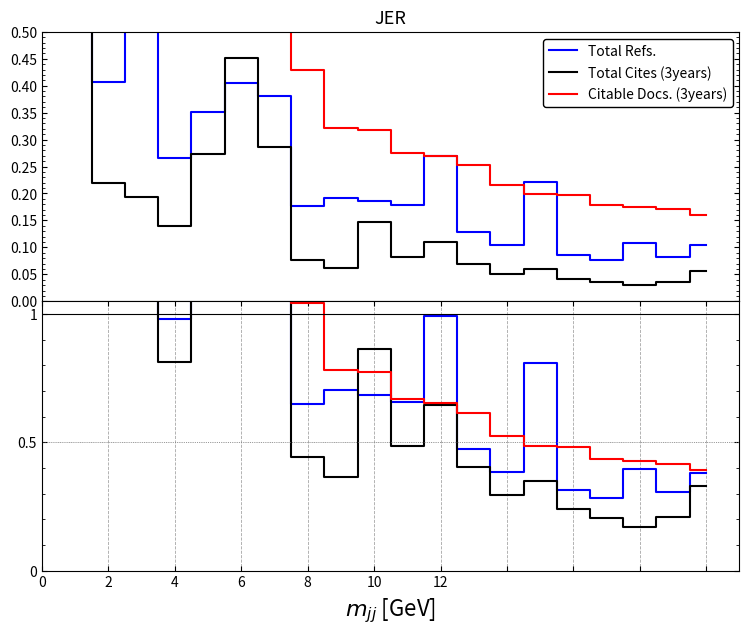

What is the value of the Total Refs. point at the 10th from the left?

0.7